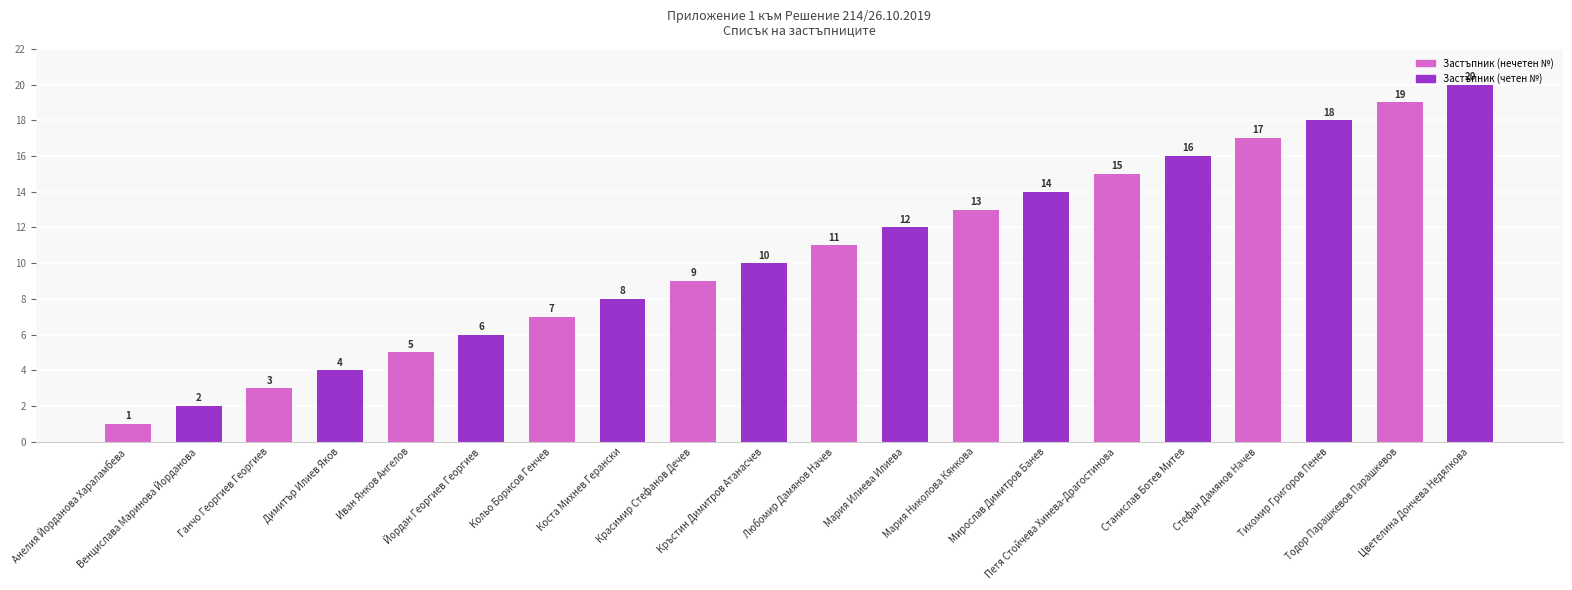

Between Стефан Дамянов Начев and Любомир Дамянов Начев, which is larger?

Стефан Дамянов Начев